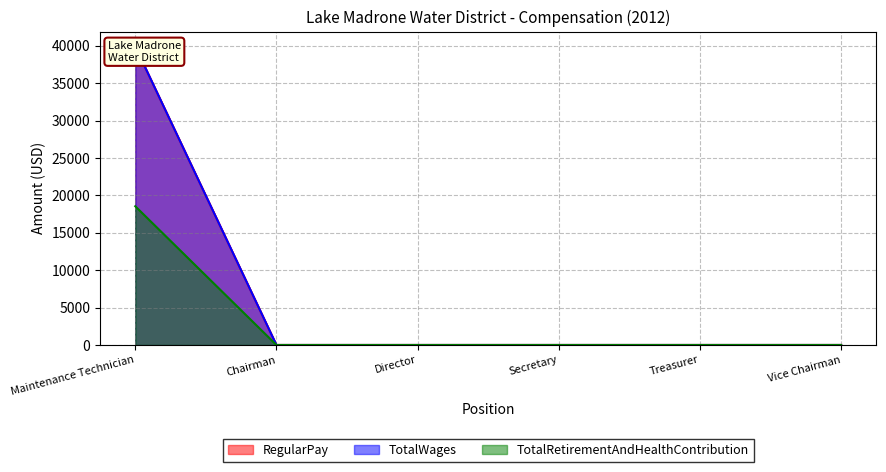

What is the label of the 2nd point from the left?

Chairman